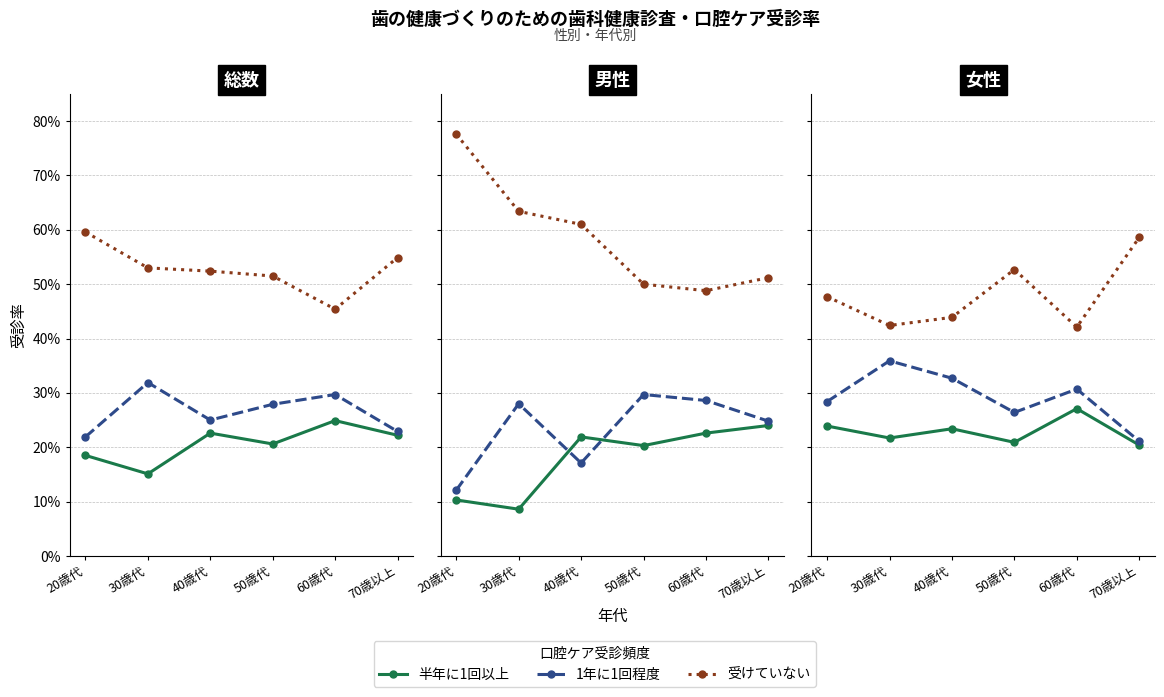

What is the difference between the 1年に1回程度 values at 70歳以上 and 50歳代?

0.1